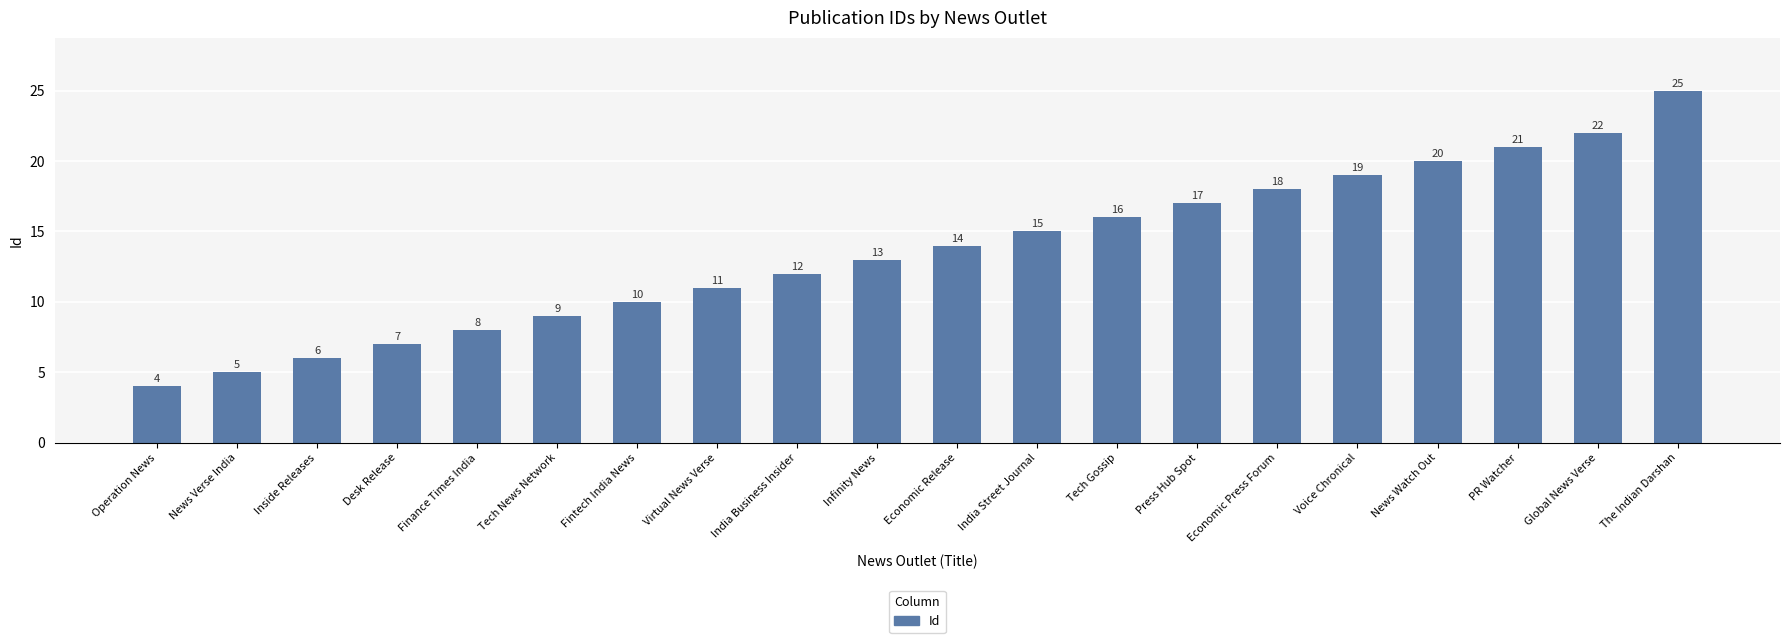

Which category has the lowest value across all series?

Operation News